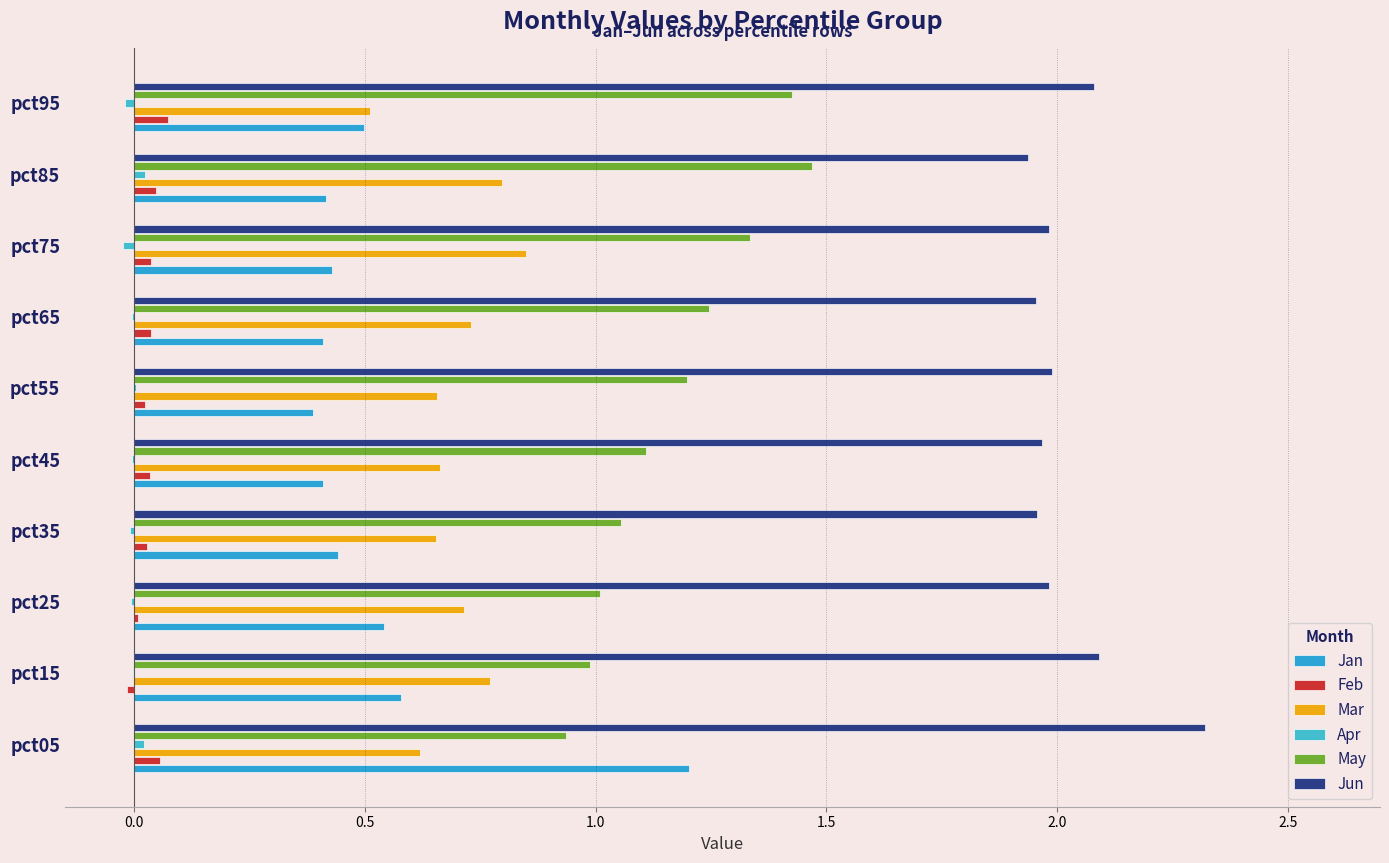

How many categories are shown in the chart?

10